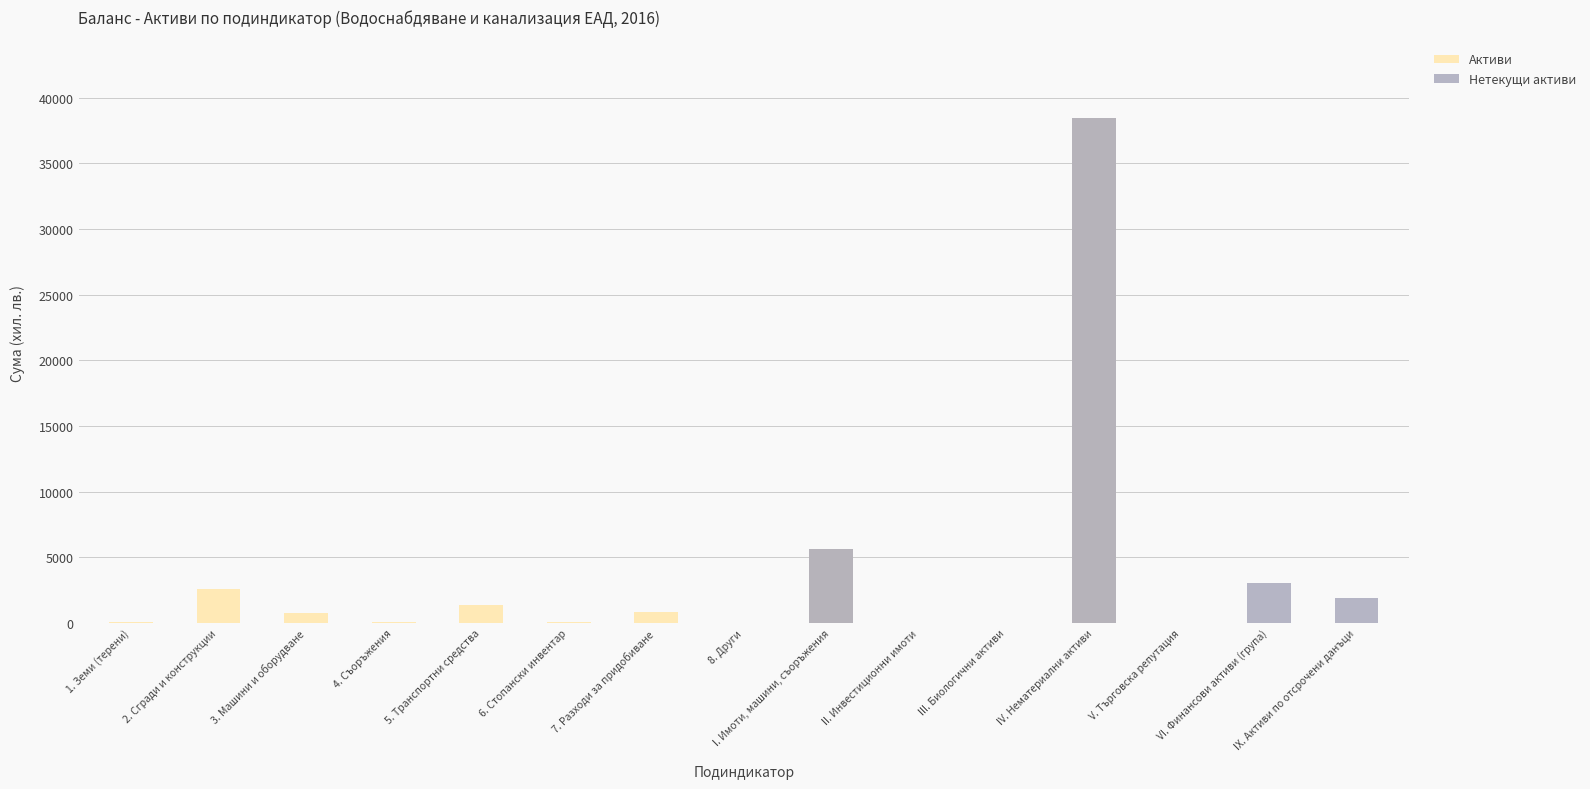

The Активи series shows 16 at 6. Стопански инвентар. True or false?

False